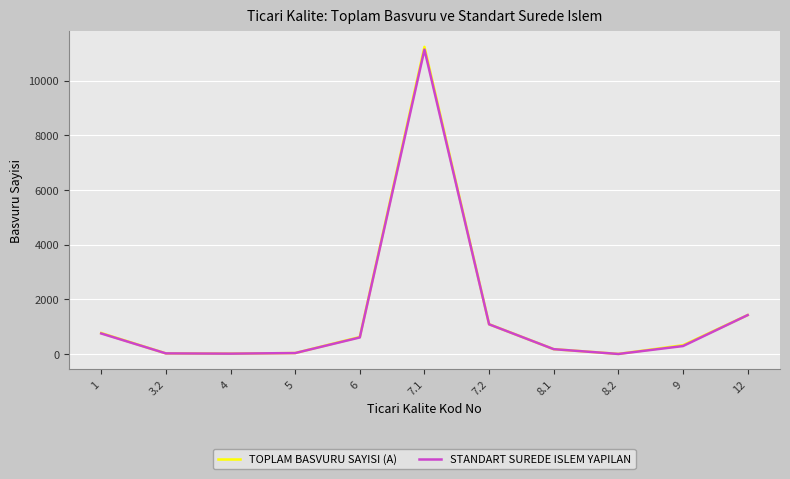

At which label is STANDART SUREDE ISLEM YAPILAN closest to 5573?

12